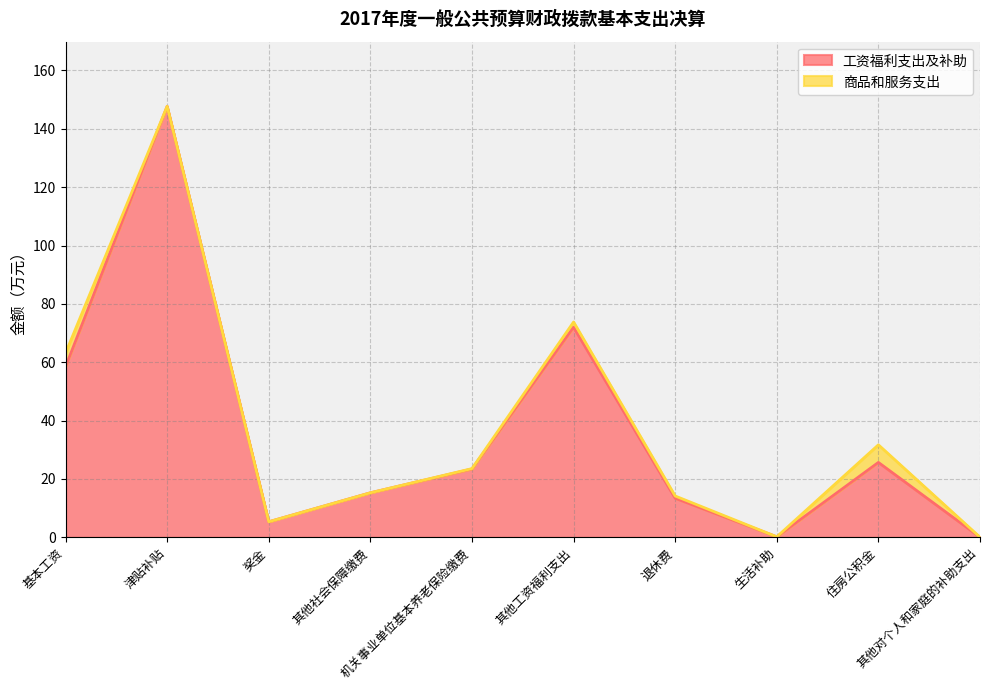

Read the value at 其他对个人和家庭的补助支出.

0.1